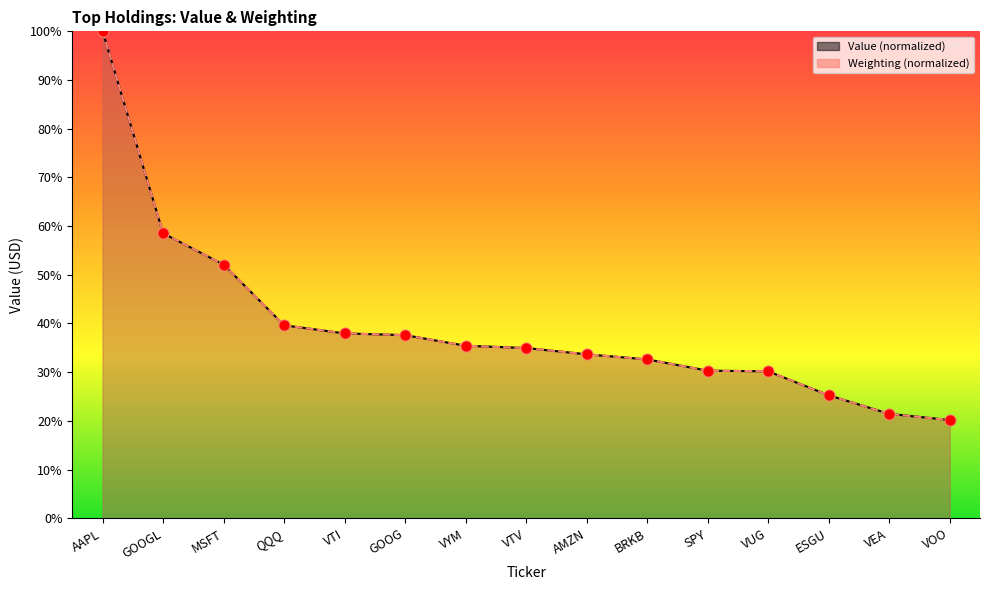

Which series has the largest Y range (max minus min)?

Weighting (normalized)